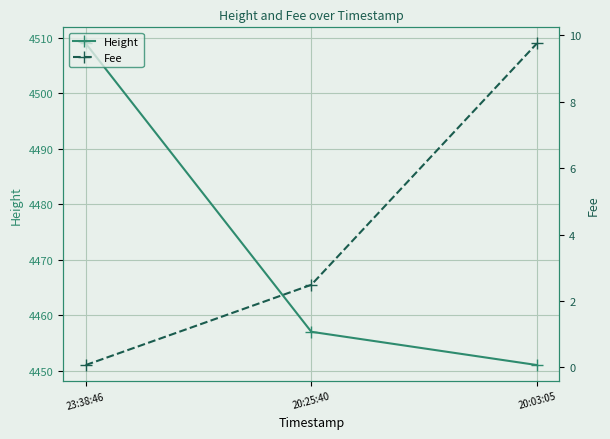

The Fee series shows 9.8 at 20:03:05. True or false?

True